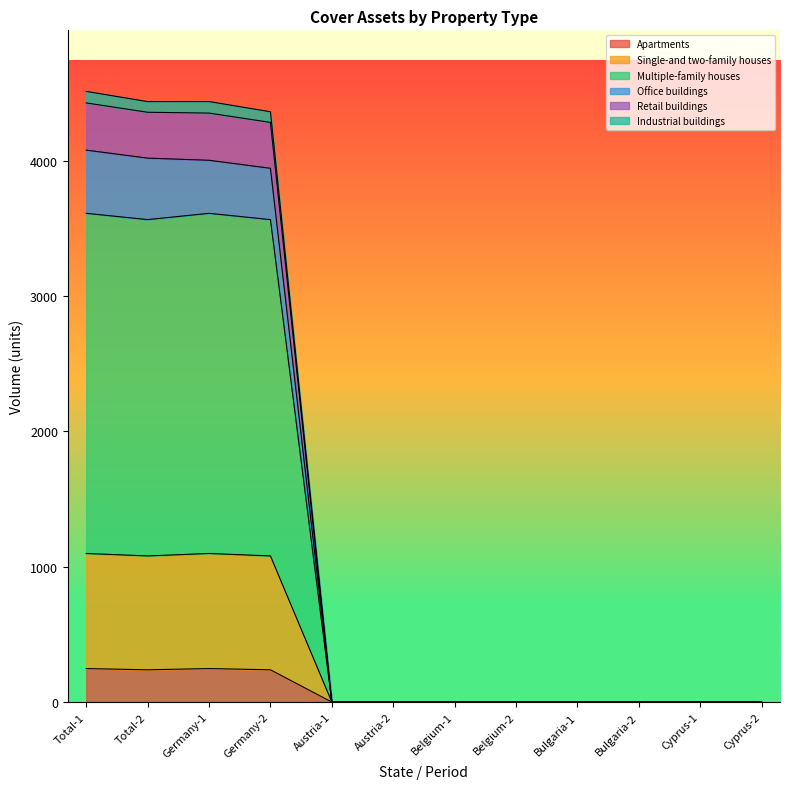

At which category is the sum across all series the highest?

Total-1